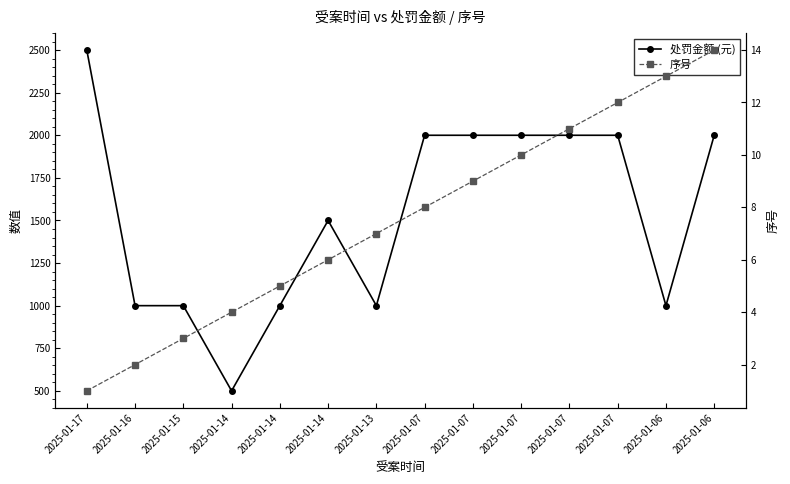

At 2025-01-14, list the series in order from largest to smallest.

处罚金额 (元), 序号